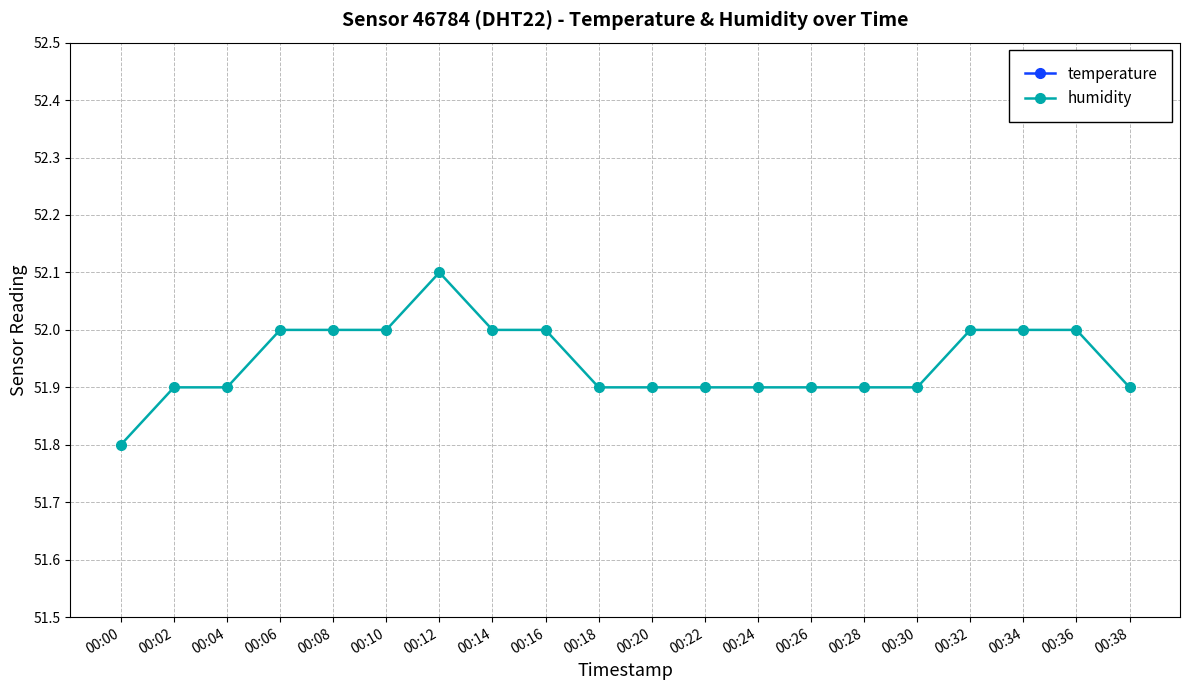

Rank the series by their maximum value, from lowest to highest.

temperature, humidity